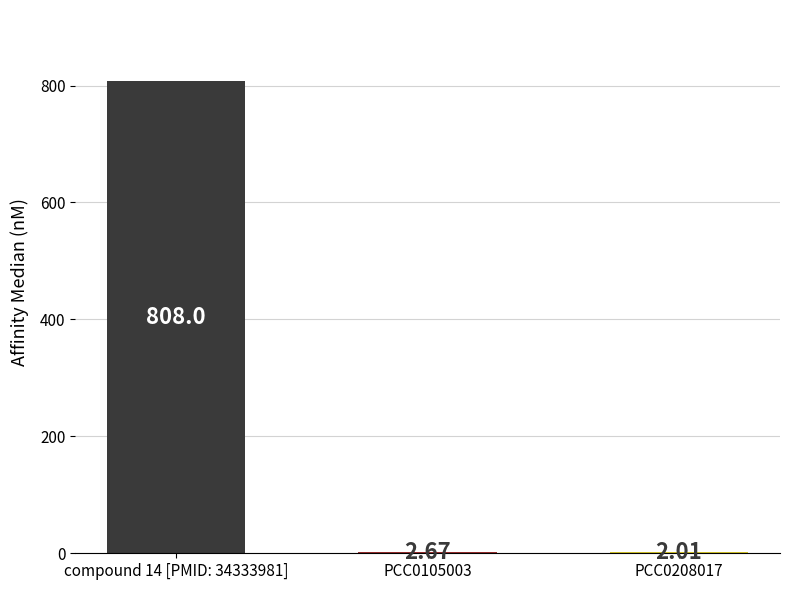

What is the ratio of the value at compound 14 [PMID: 34333981] to the value at PCC0208017?

402.0